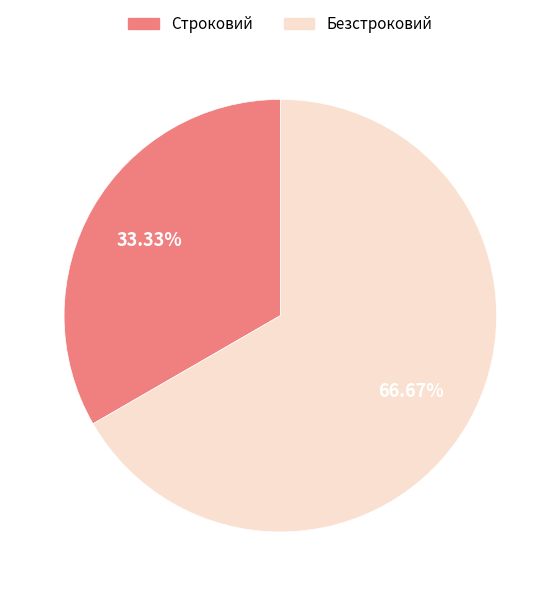

What is the total percentage of Безстроковий and Строковий?

100.0%